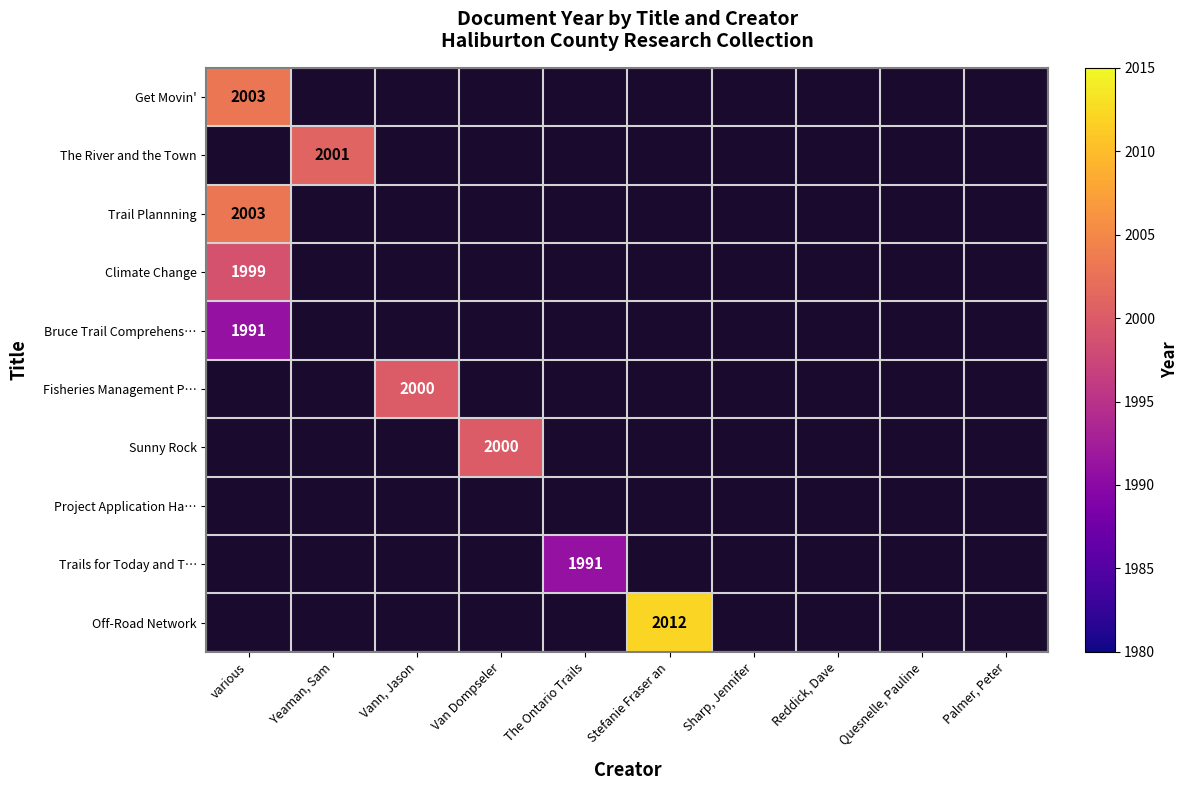

Where is Trail Plannning nearest to the value 2003?

various